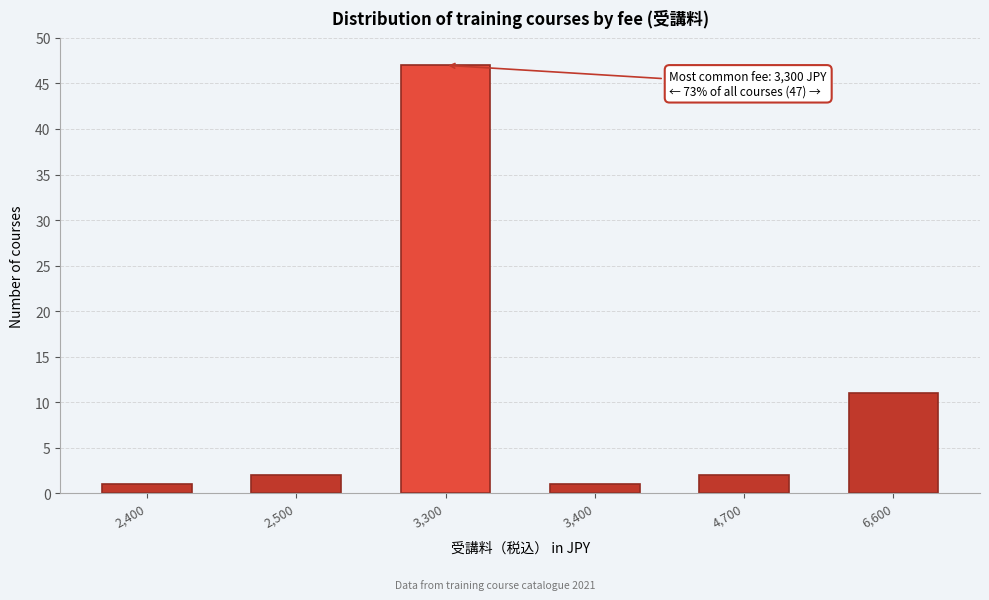

Reading right to left, what are all the values shown in this chart?

6,600=11	4,700=2	3,400=1	3,300=47	2,500=2	2,400=1